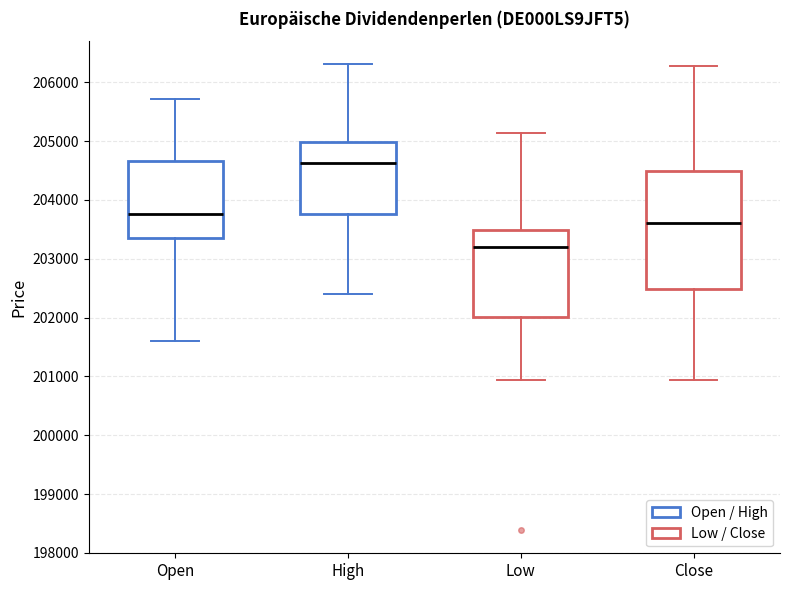

Reading left to right, read every box against the y-axis: the position of its median line, the range the box covers, and the ends of its whiskers. The values are not printed on the chart, so give them approximately, as read against the axis.

Open: median 203800, box 203400 to 204700, whiskers 201600 to 205700
High: median 204600, box 203800 to 205000, whiskers 202400 to 206300
Low: median 203200, box 202000 to 203500, whiskers 200900 to 205100
Close: median 203600, box 202500 to 204500, whiskers 200900 to 206300